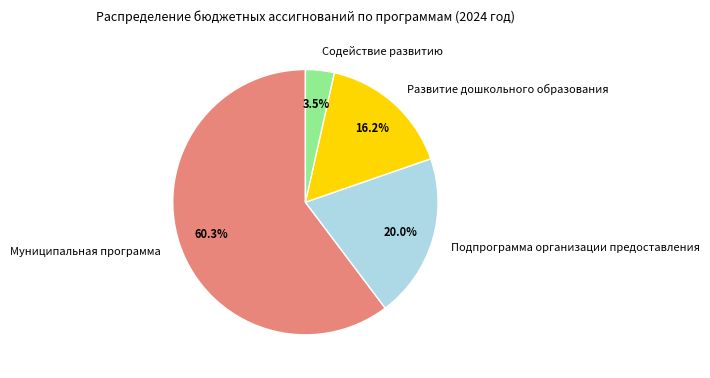

How many segments does this pie chart have?

4